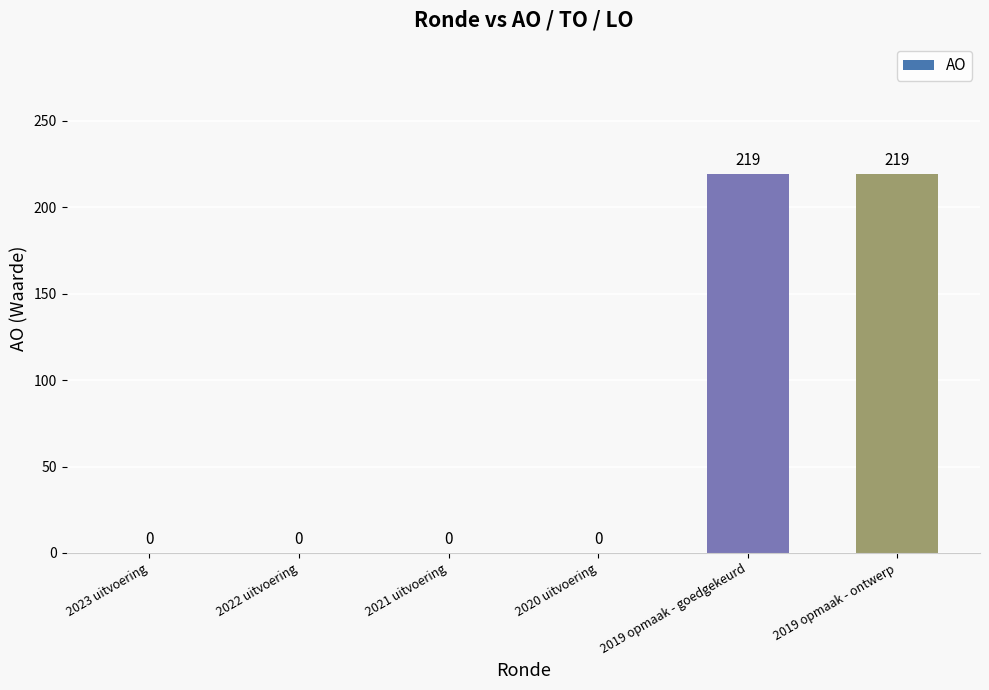

How many values are between 0 and 219?

6